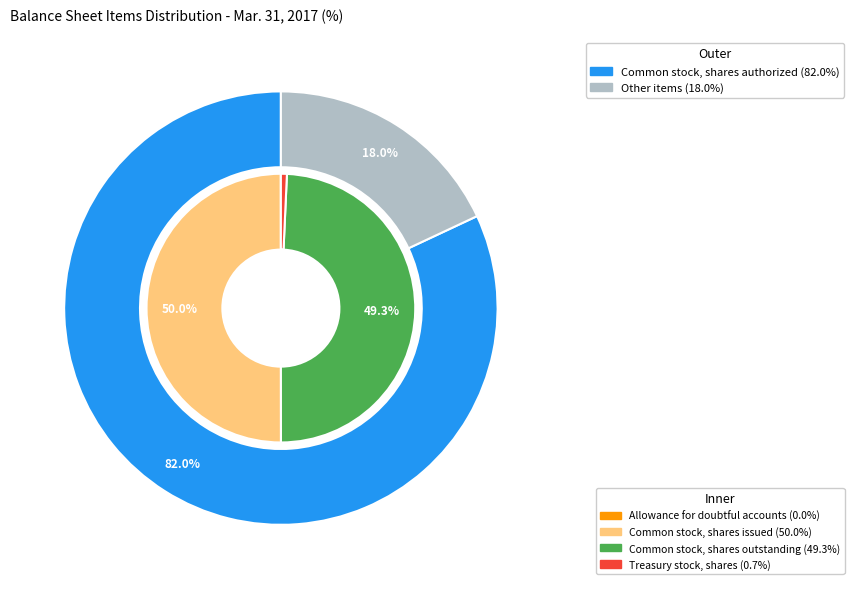

Which category has the smallest portion of the pie?

Allowance for doubtful accounts